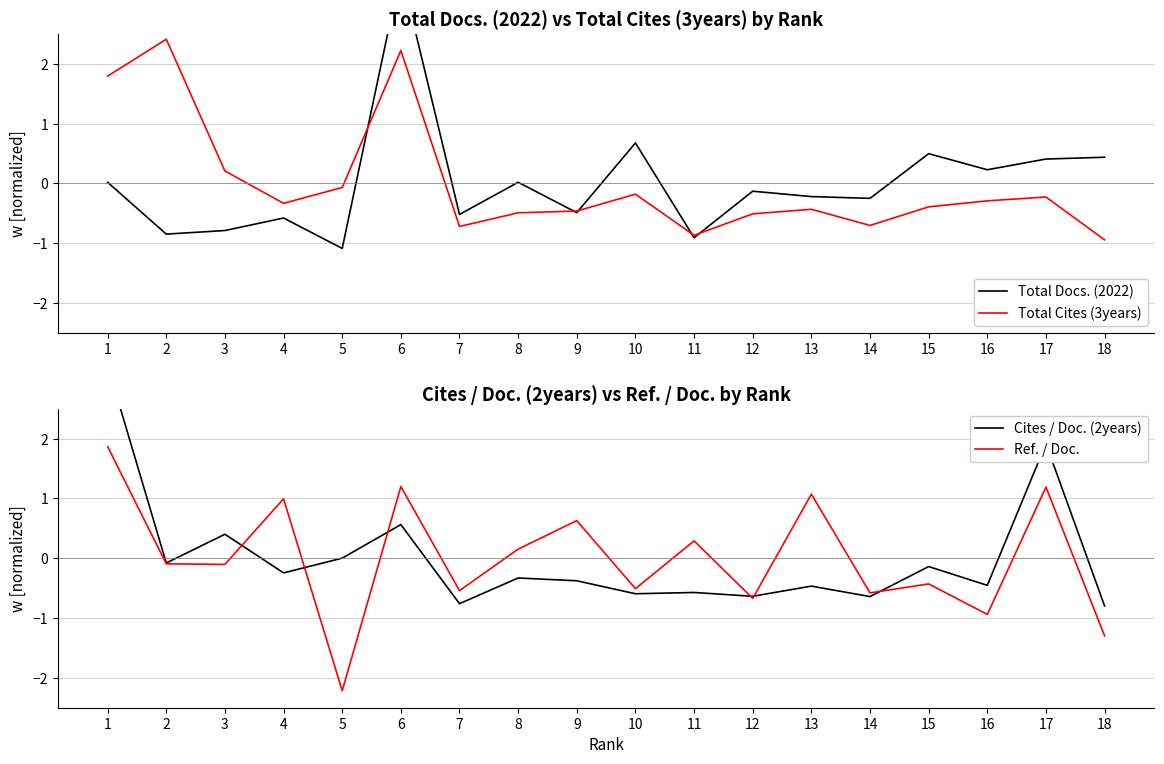

Which category has the lowest value across all series?

5